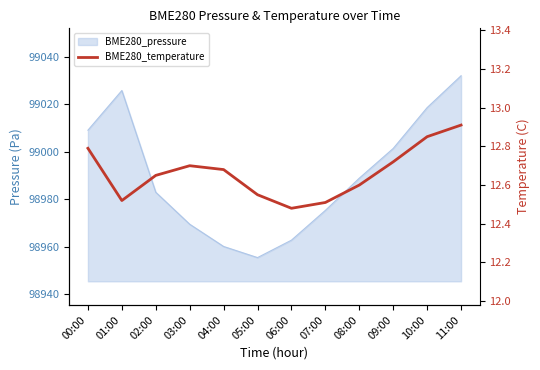

The value at 01:00 is 12.5. True or false?

True